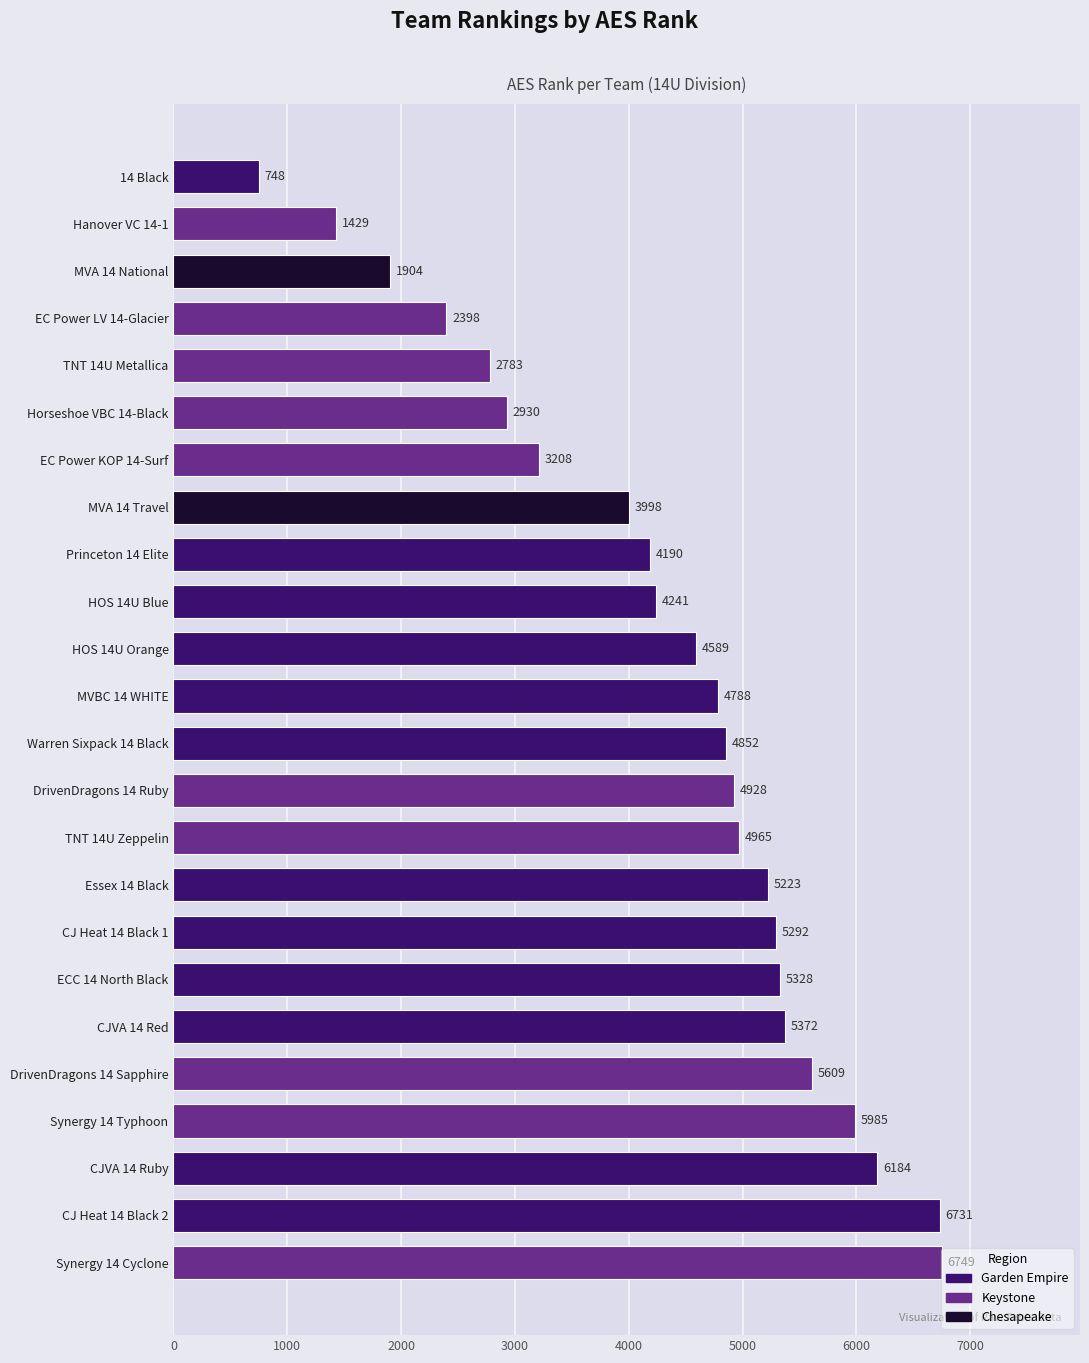

Read the value at EC Power LV 14-Glacier.

2398